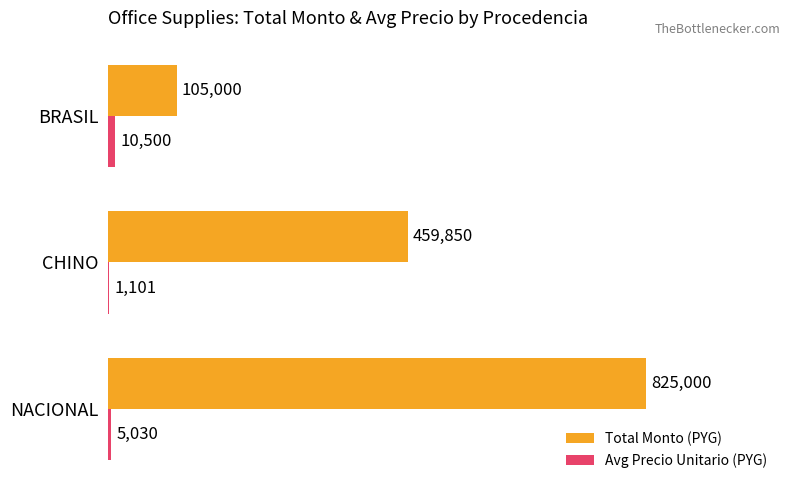

What are all the series names shown in the legend?

Total Monto (PYG), Avg Precio Unitario (PYG)